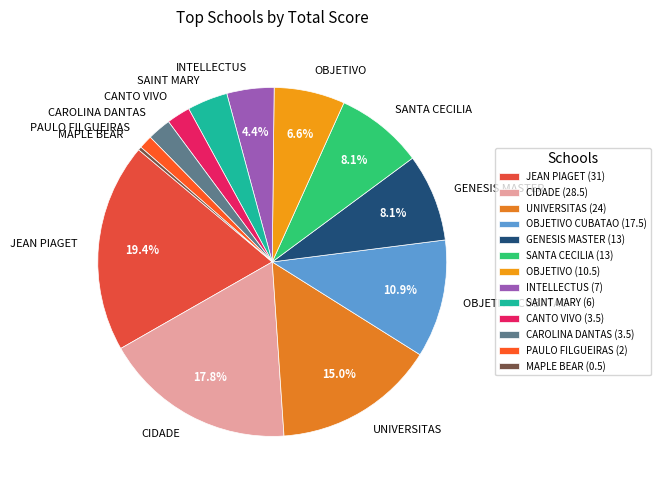

Is it true that CIDADE is 28% of the pie?

False